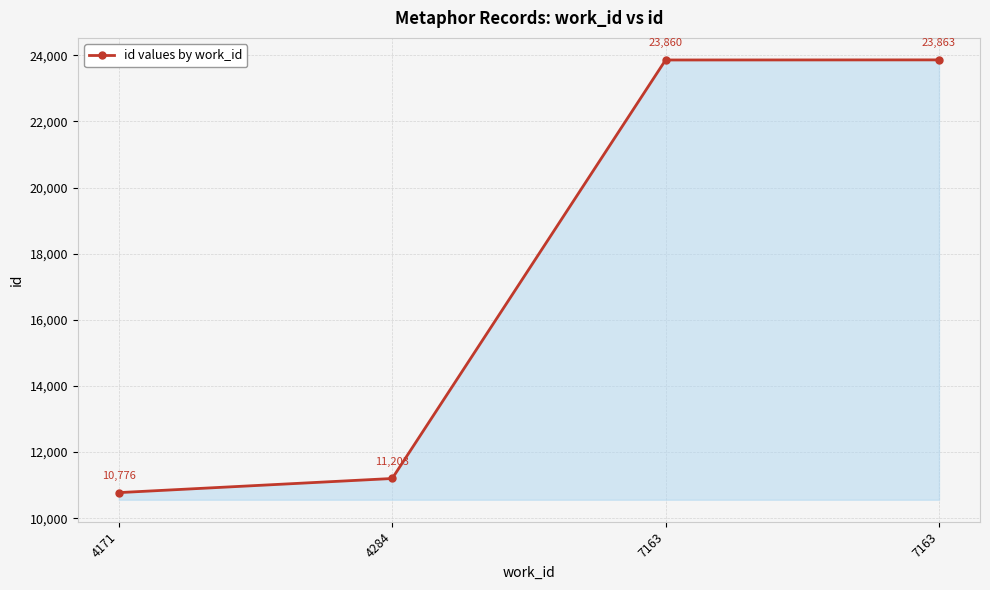

What is the smallest value displayed?

10776